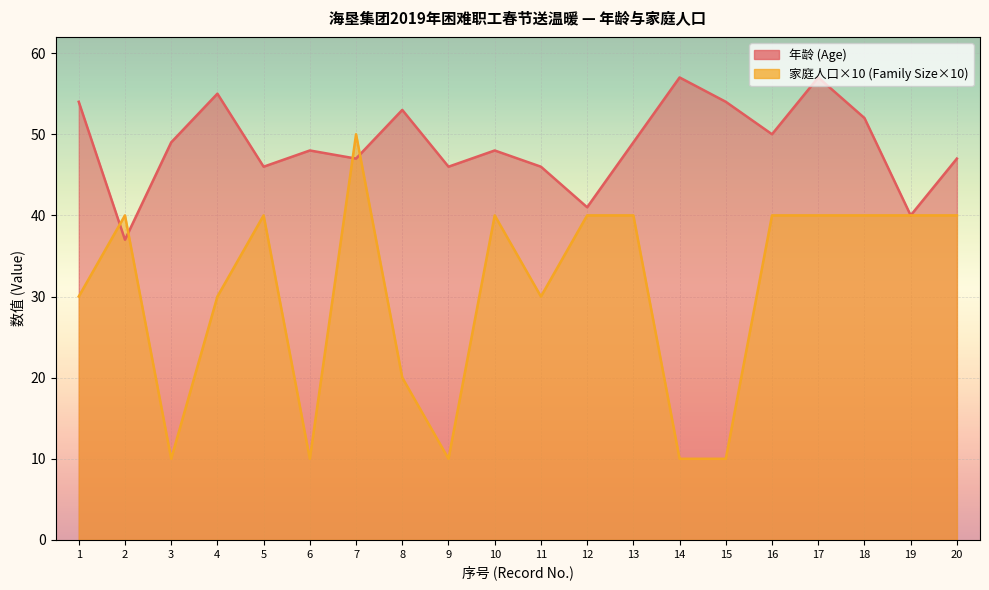

Where does the 年龄 (Age) series first go above 49?

1